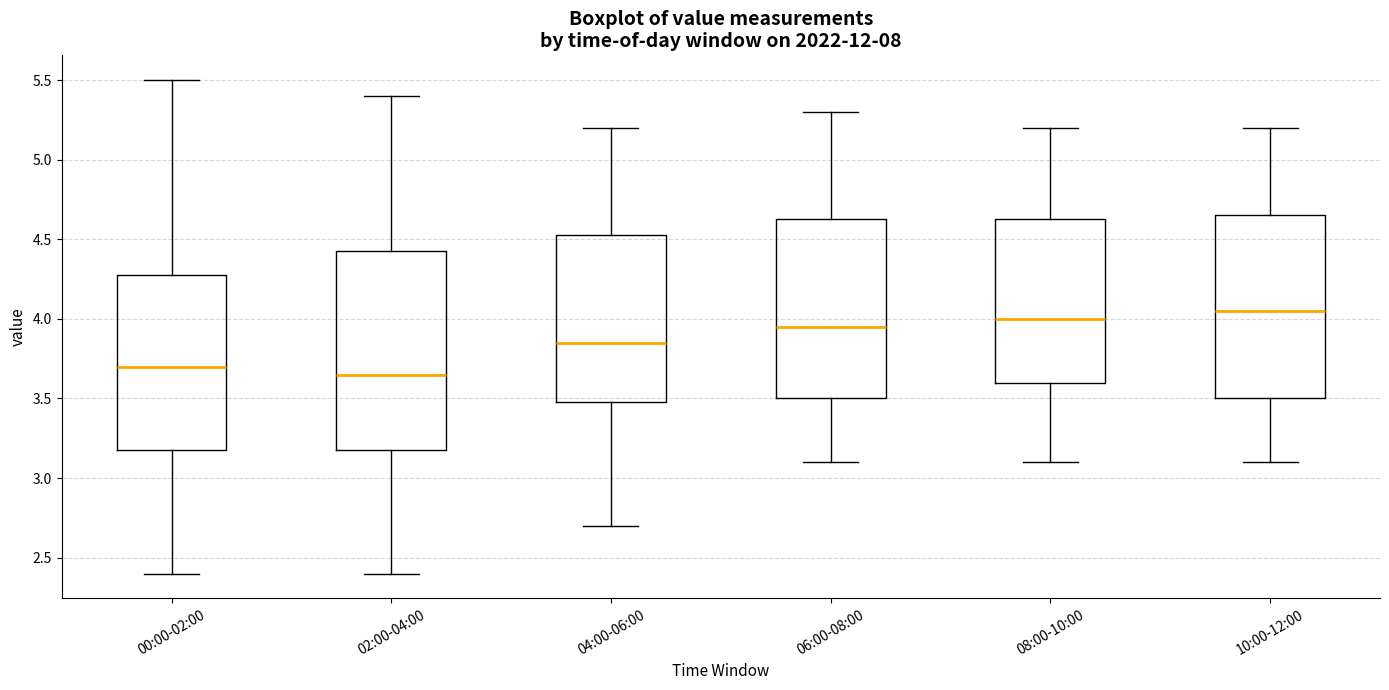

Where does the upper whisker of the box for 06:00-08:00 end on the y-axis? The values are not printed on the chart, so give them approximately, as read against the axis.

5.30